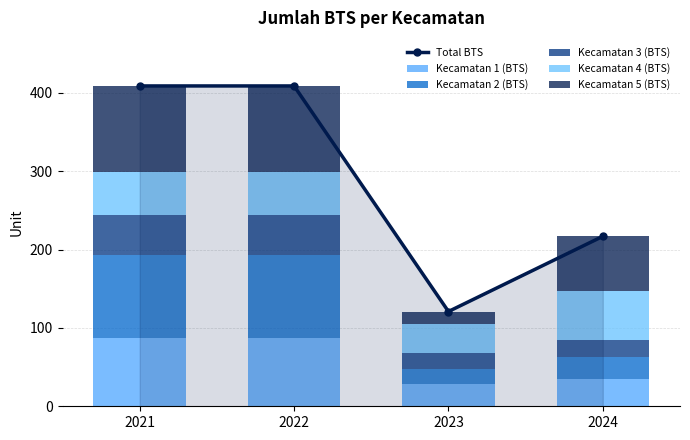

At which category is the sum across all series the highest?

2021